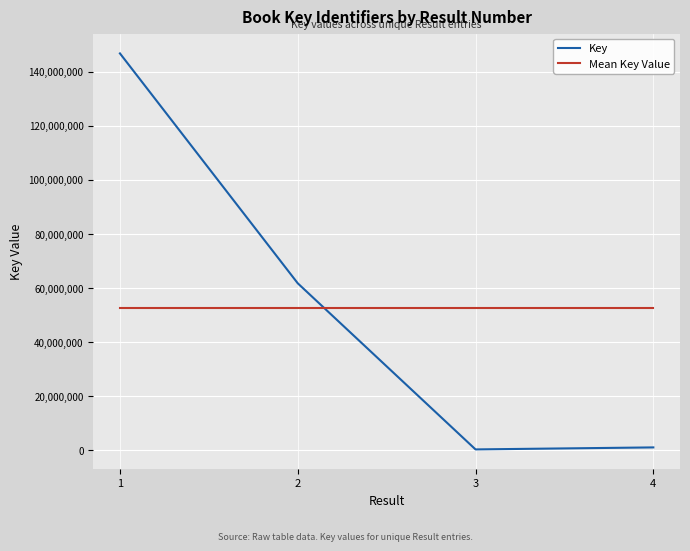

What are all the series names shown in the legend?

Key, Mean Key Value